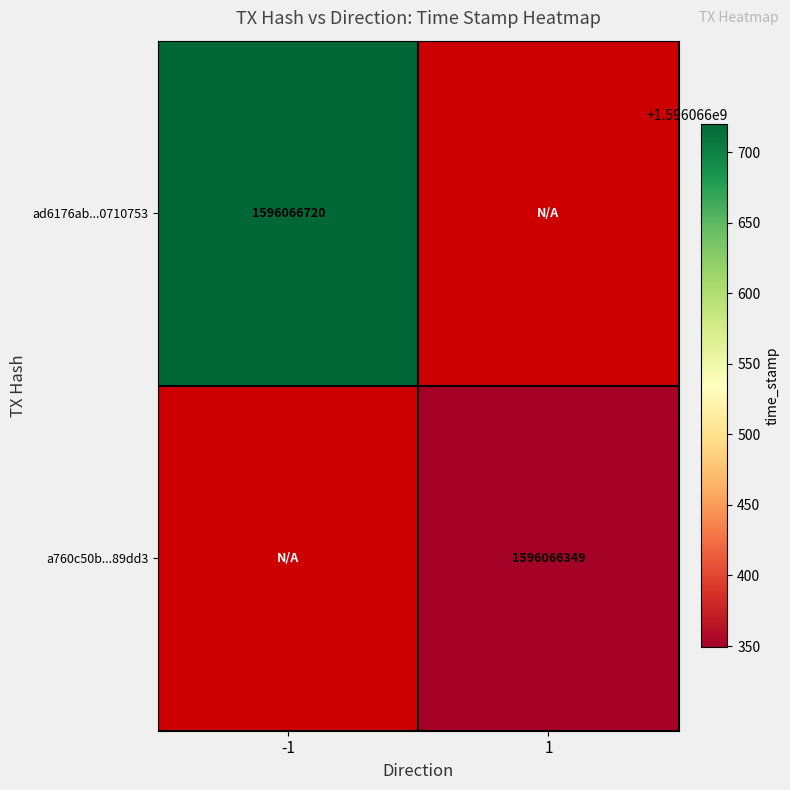

Where is ad6176ab0ae4b69a24134b6ea9b0d0ee0710753 nearest to the value 798033360?

-1